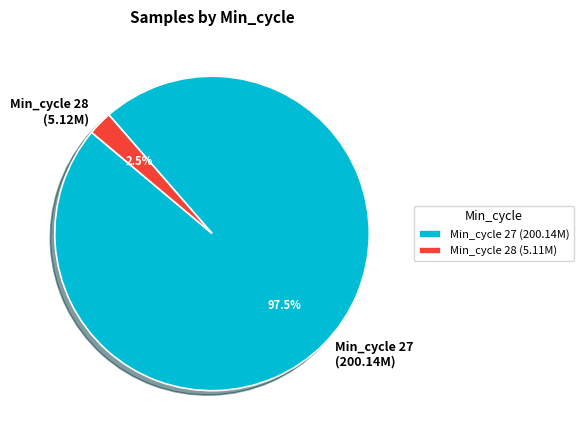

Which has a higher value, Min_cycle 27 or Min_cycle 28?

Min_cycle 27